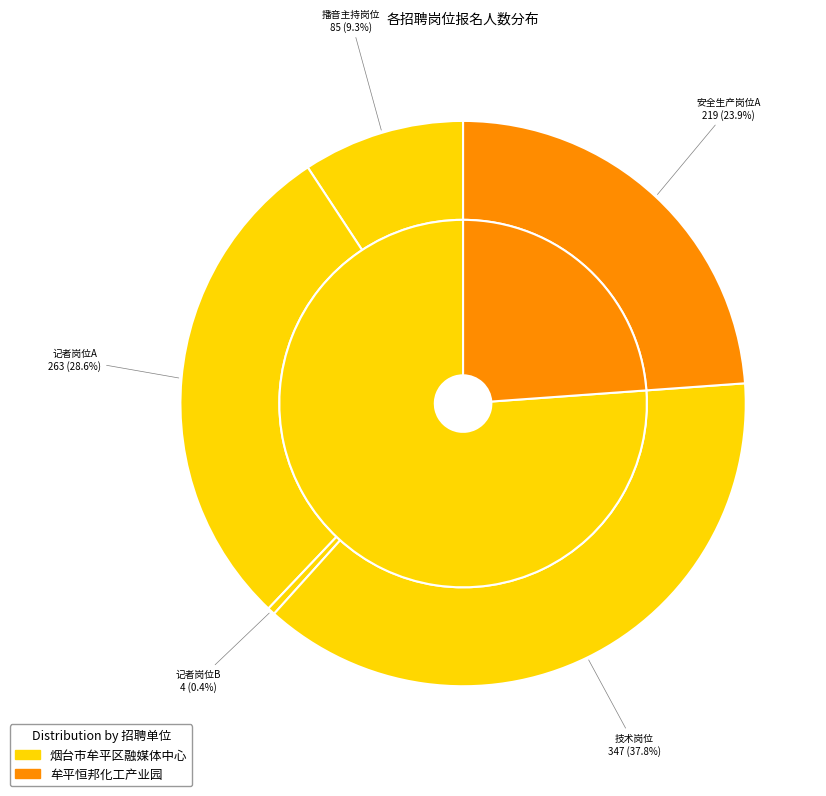

What is the change in value from 播音主持岗位 to 技术岗位?

+262